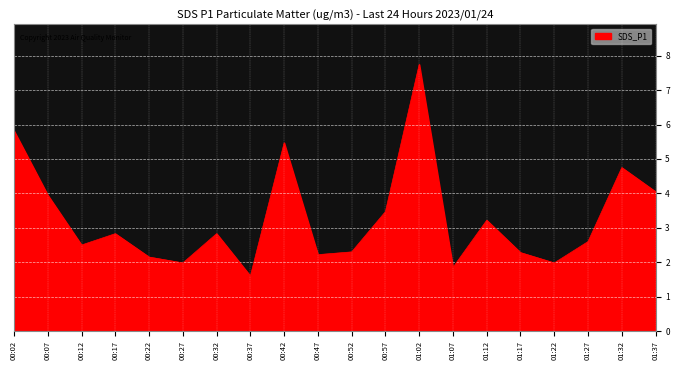

What is the difference between the values at 01:32 and 00:22?

2.6